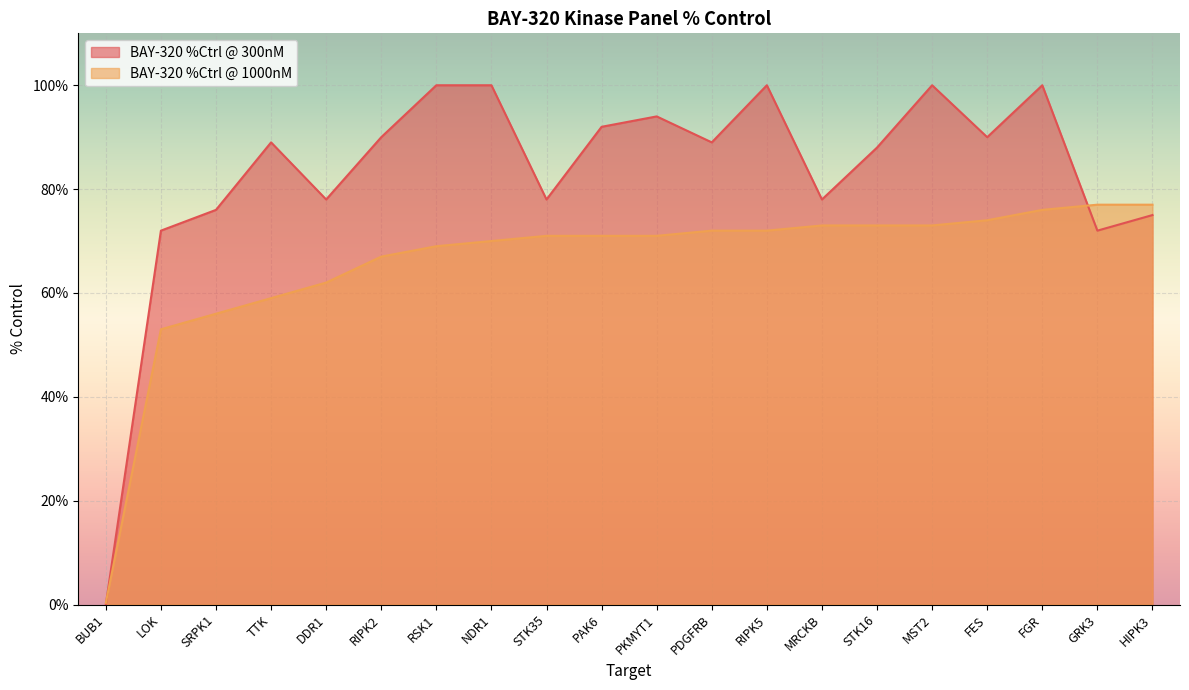

True or false: BAY-320 %Ctrl @ 1000nM has a value of 48.9 at FGR.

False